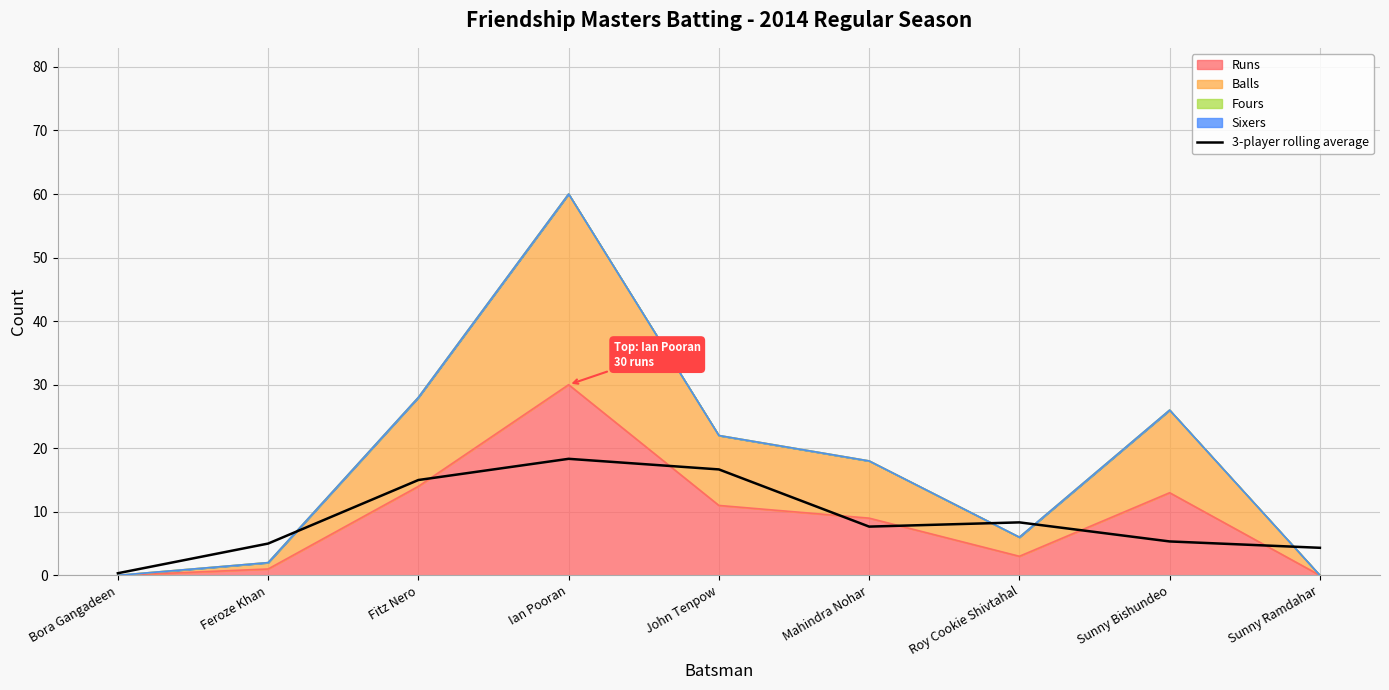

Reading right to left, extract all data points from this chart.

4.3	5.3	8.3	7.7	16.7	18.3	15.0	5.0	0.3